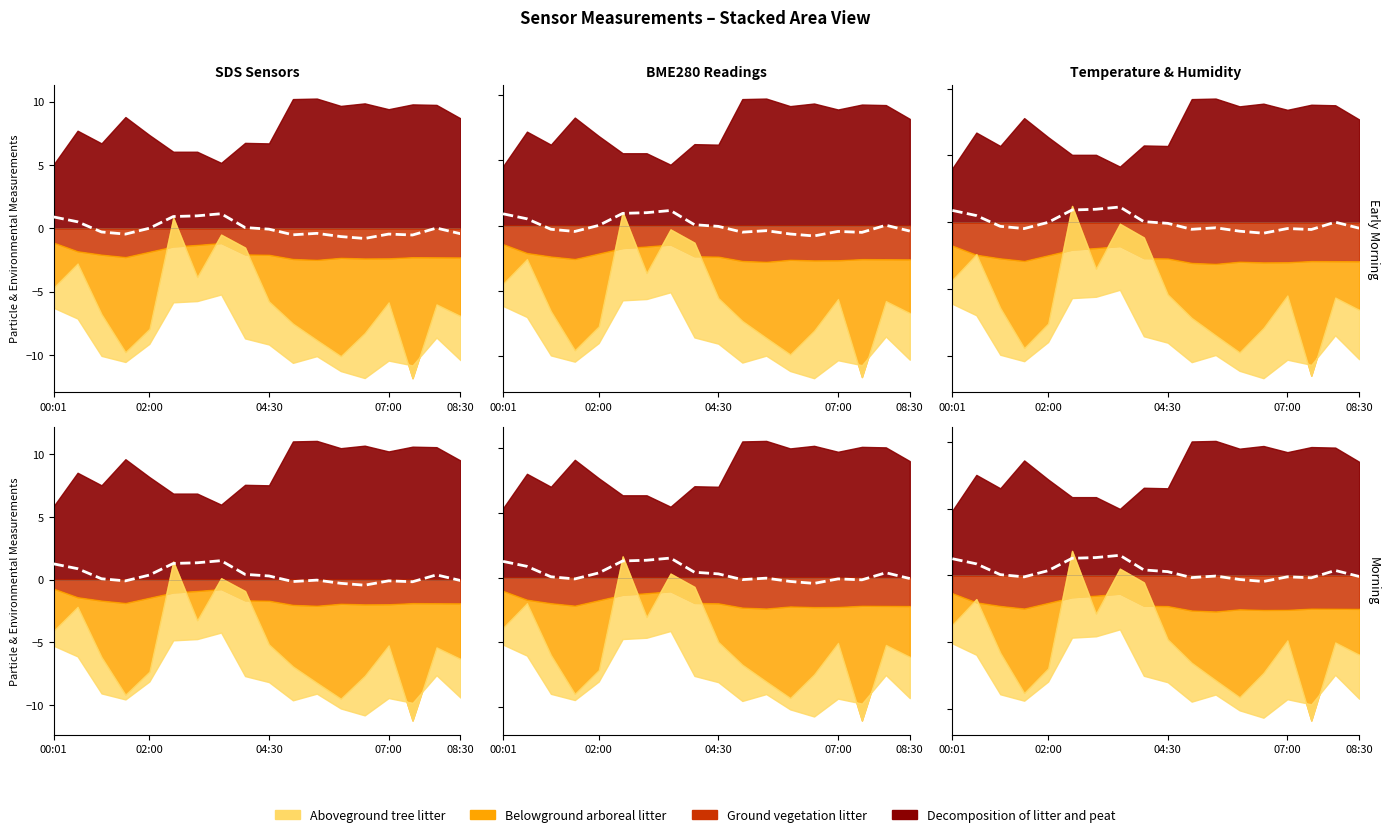

Count the number of categories in the chart.

18